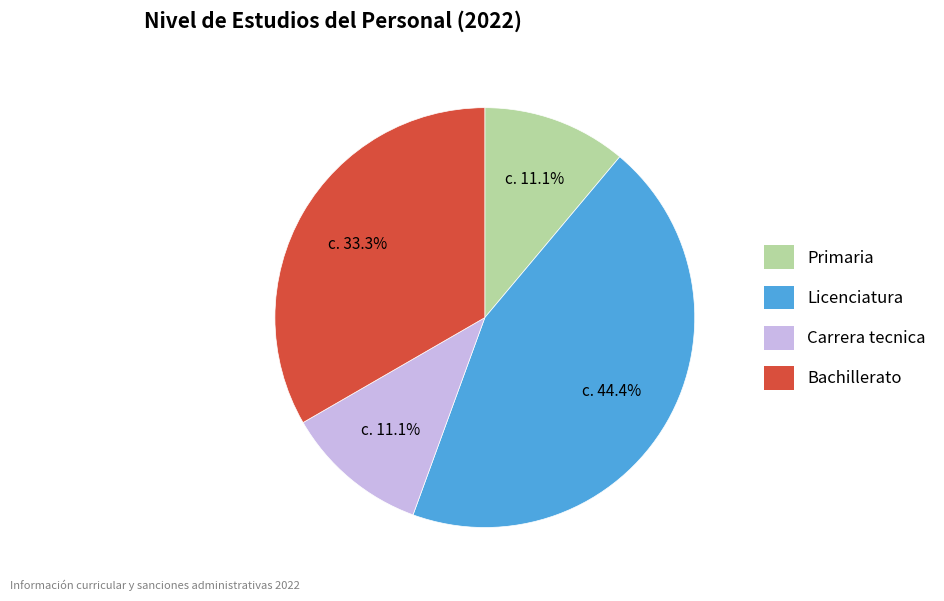

Is there any slice that represents more than half of the pie?

No